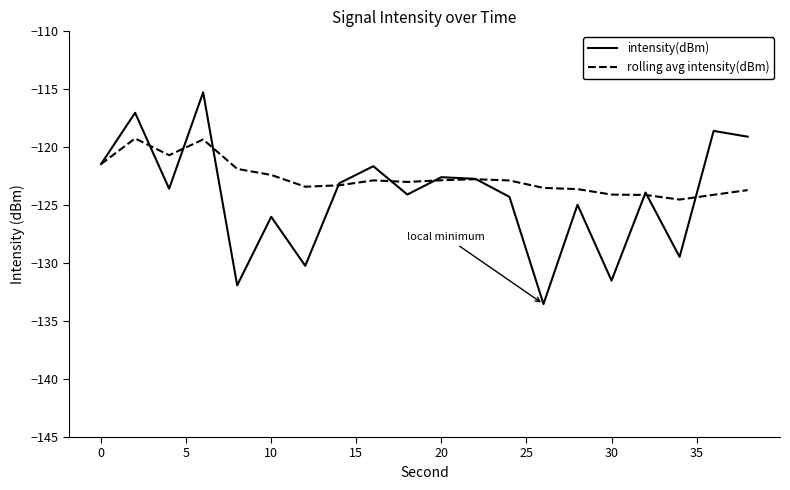

What is the greatest value displayed?

-115.3